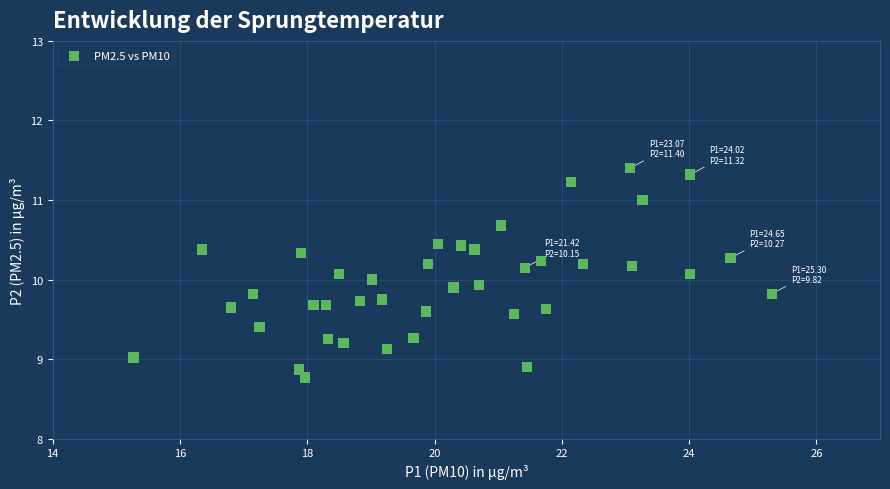

What is the range of Y values (max minus min)?

2.6